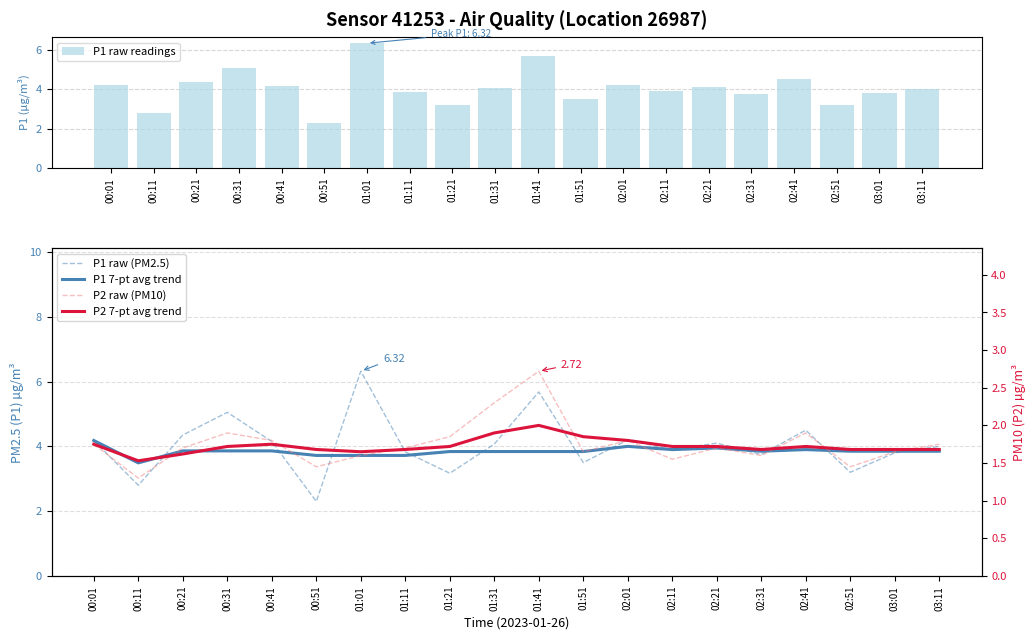

At 03:01, list the series in order from smallest to largest.

P2 raw (PM10), P2 7-pt avg trend, P1 raw readings, P1 raw (PM2.5), P1 7-pt avg trend